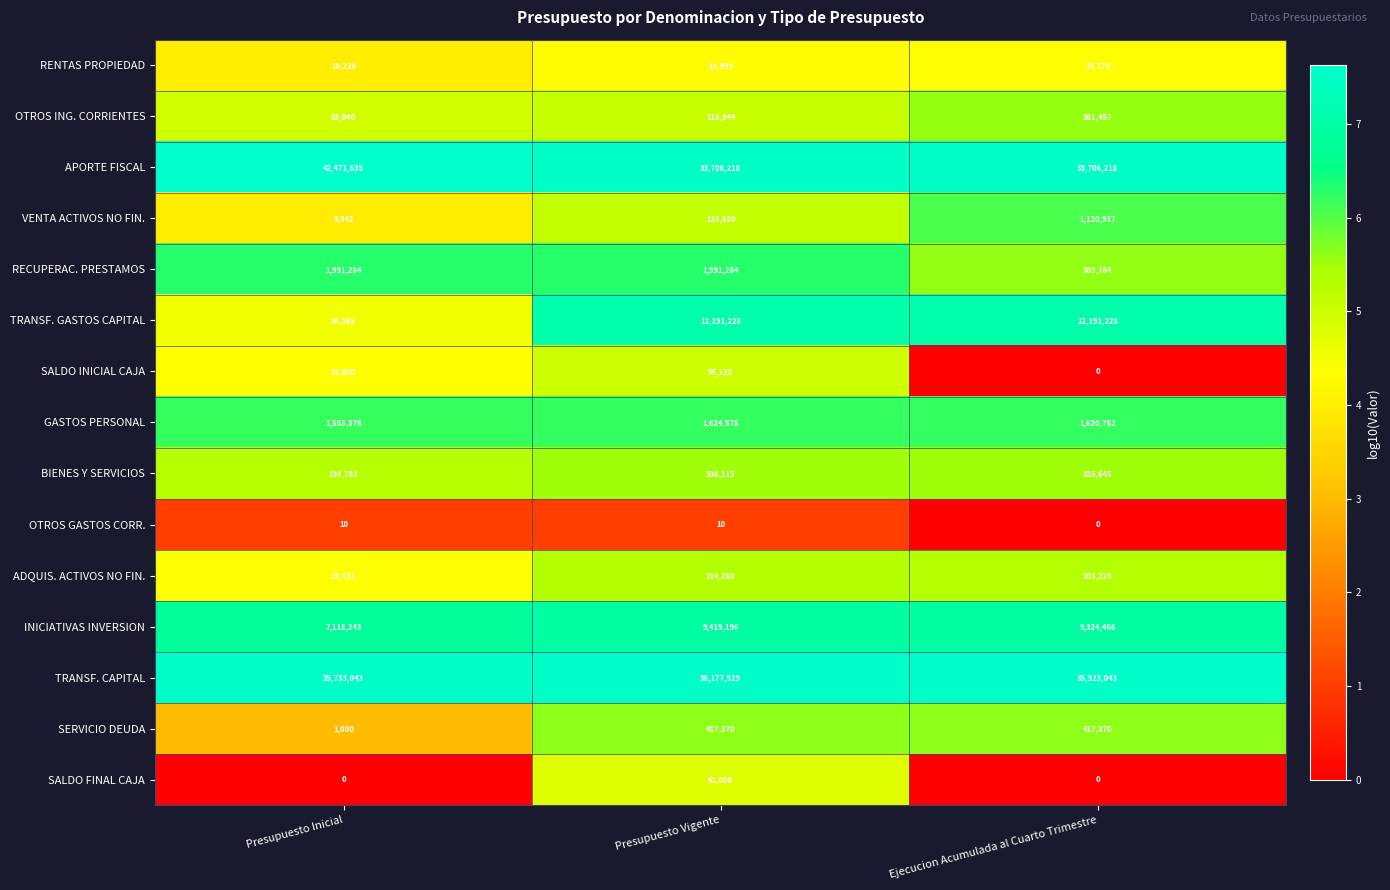

True or false: OTROS ING. CORRIENTES has a value of 201657 at Ejecucion Acumulada al Cuarto Trimestre.

False